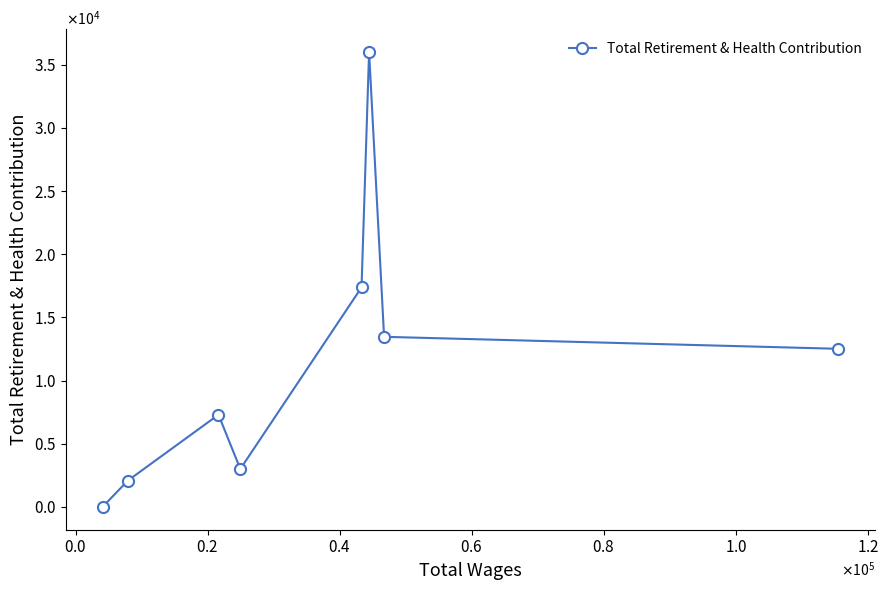

What is the sum of all values?

91761